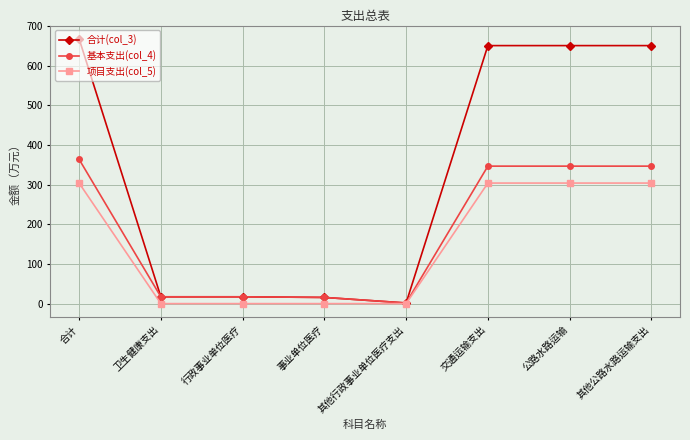

Rank the series by their average value, from lowest to highest.

项目支出(col_5), 基本支出(col_4), 合计(col_3)